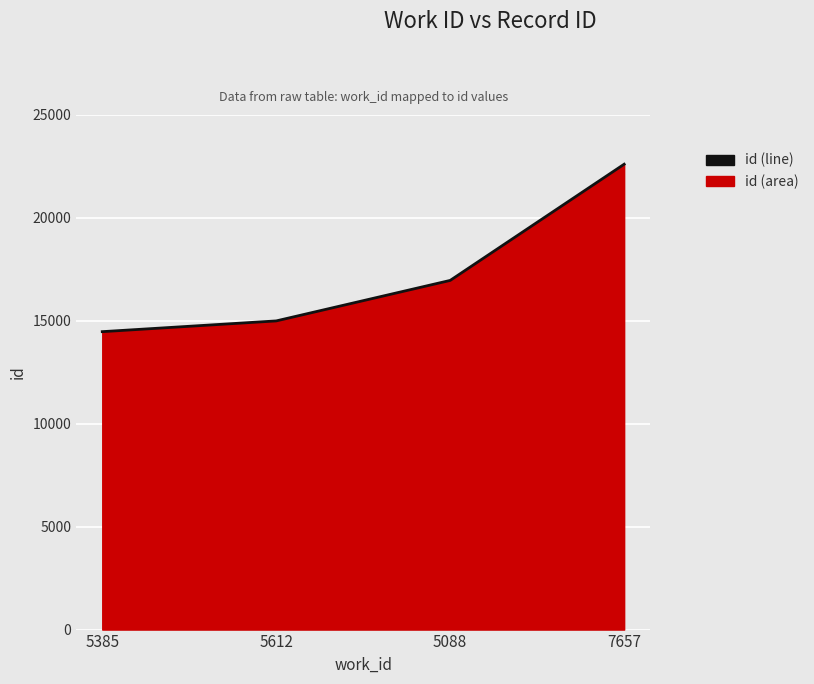

What is the minimum value shown in the chart?

14471